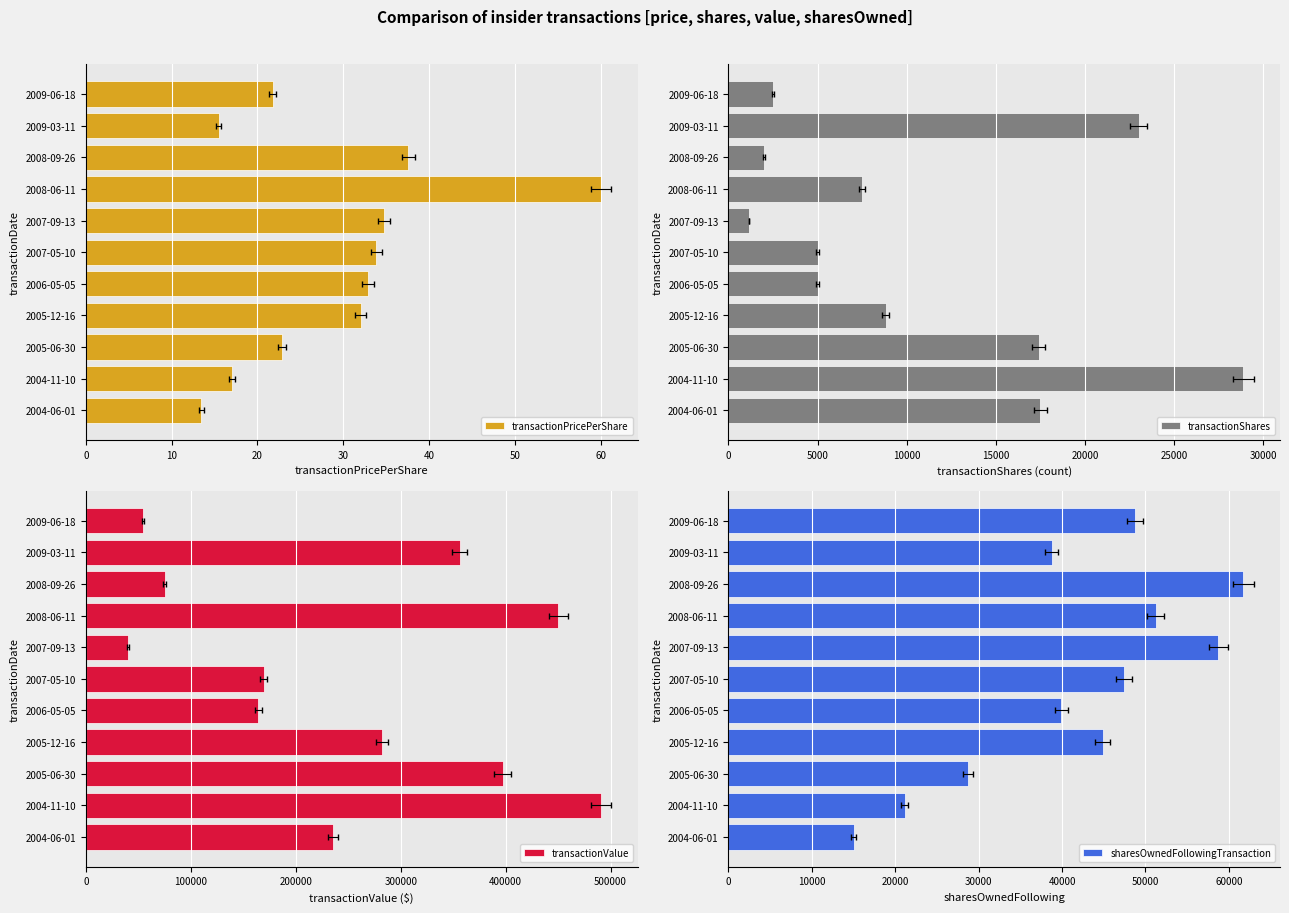

What is the difference between the maximum and minimum values in the transactionValue series?

450517.0